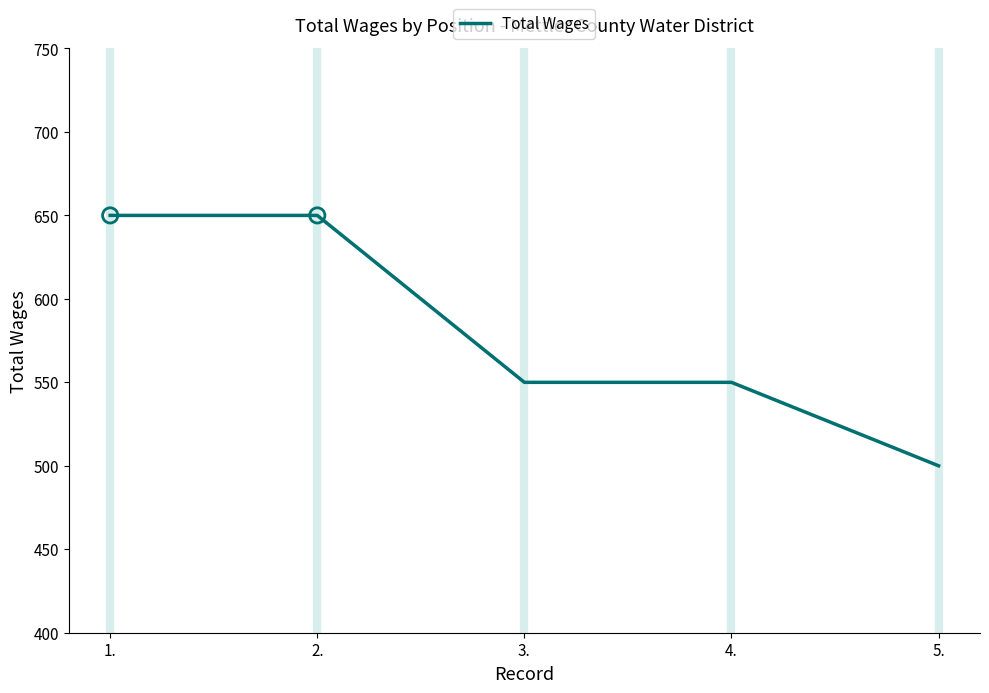

What is the change in value from 2. to 4.?

-100